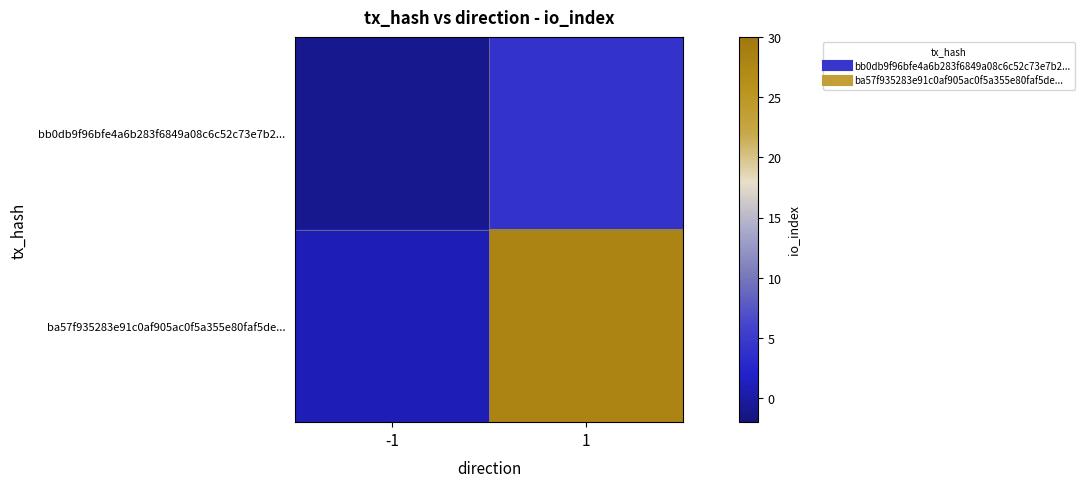

Reading right to left, list all the values displayed in this chart.

bb0db9f96bfe4a6b283f6849a08c6c52c73e7b2...: 1=4	-1=-1
ba57f935283e91c0af905ac0f5a355e80faf5de...: 1=28	-1=1